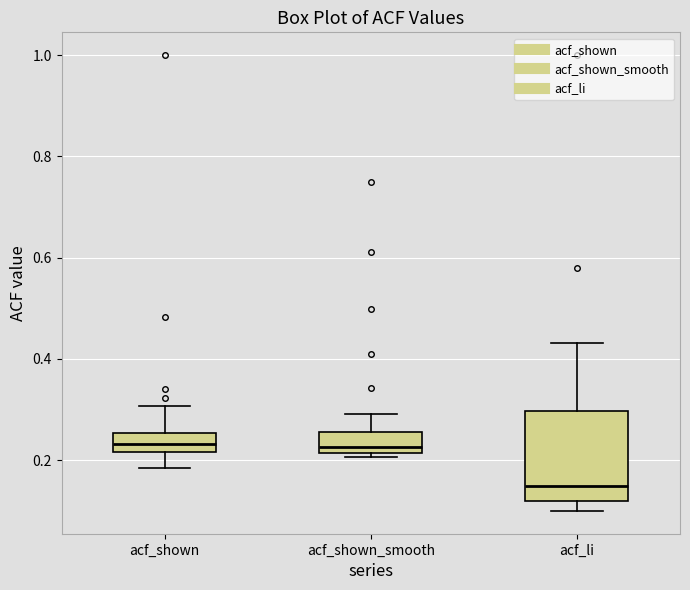

Where does the upper whisker of the box for acf_li end on the y-axis? The values are not printed on the chart, so give them approximately, as read against the axis.

0.44